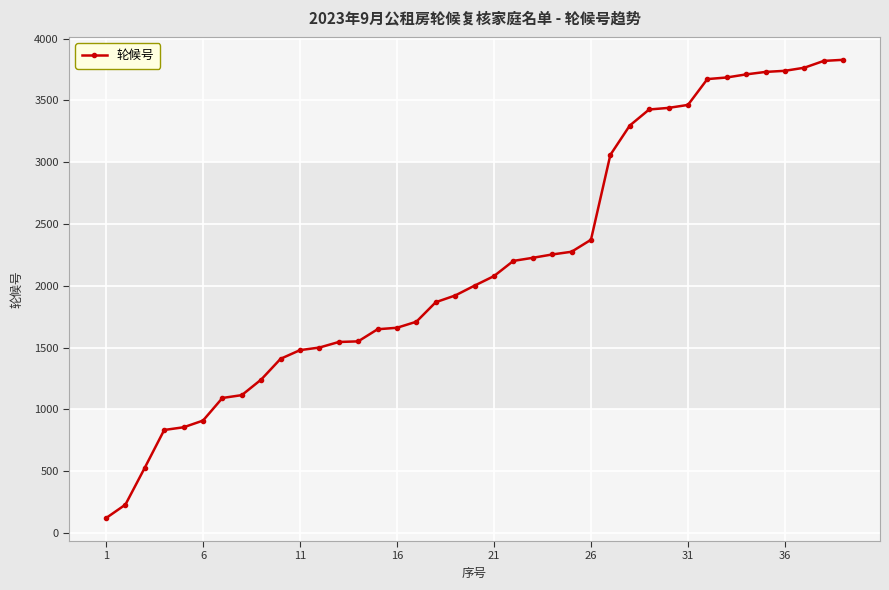

What is the value of the 39th point from the left?

3828